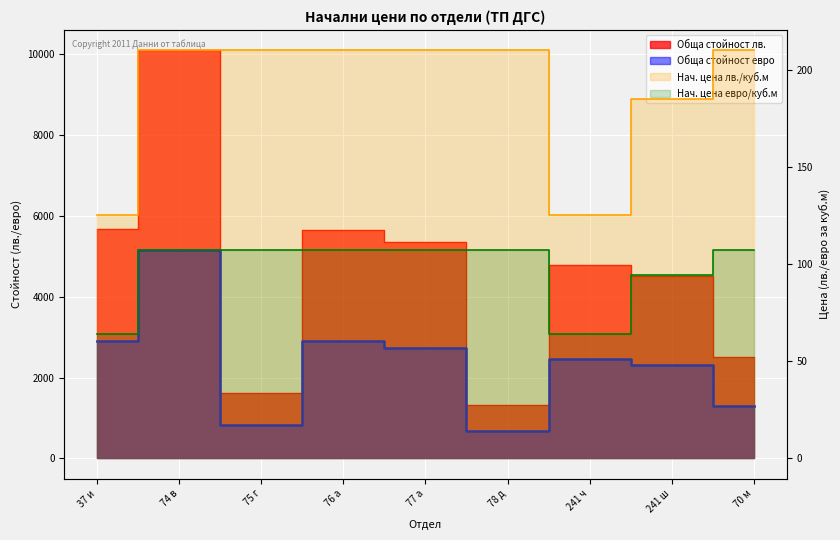

At which category does Начална цена лв./куб.м reach its first local valley?

241 ч